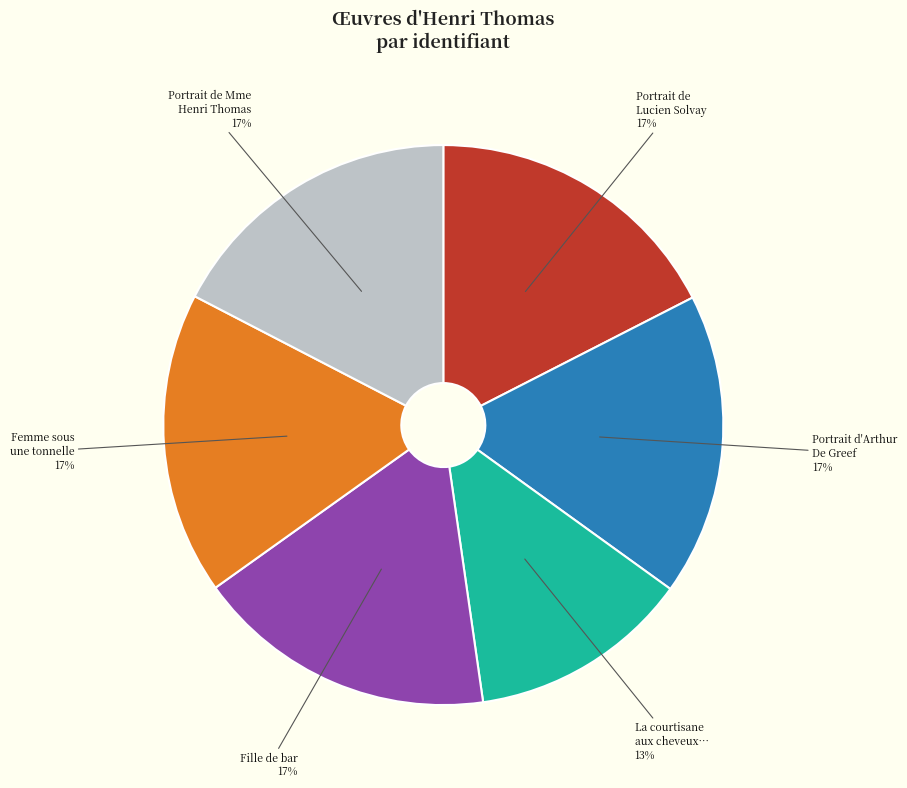

Does any single category account for the majority?

No